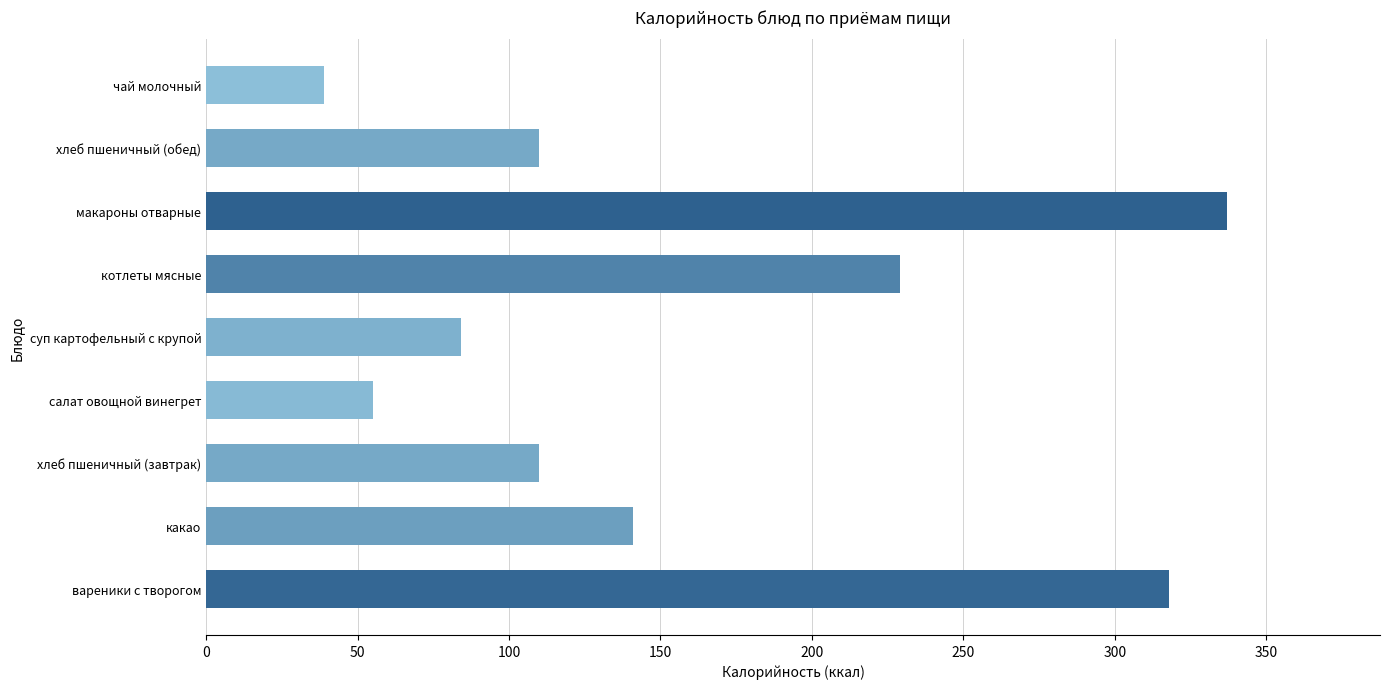

How many values are below 110?

3